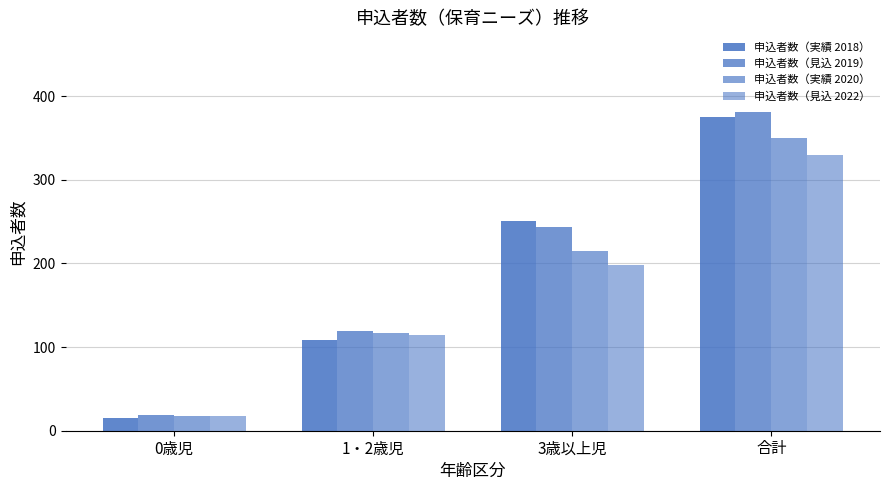

How many values in the 申込者数（見込 2019） series are below 243?

2